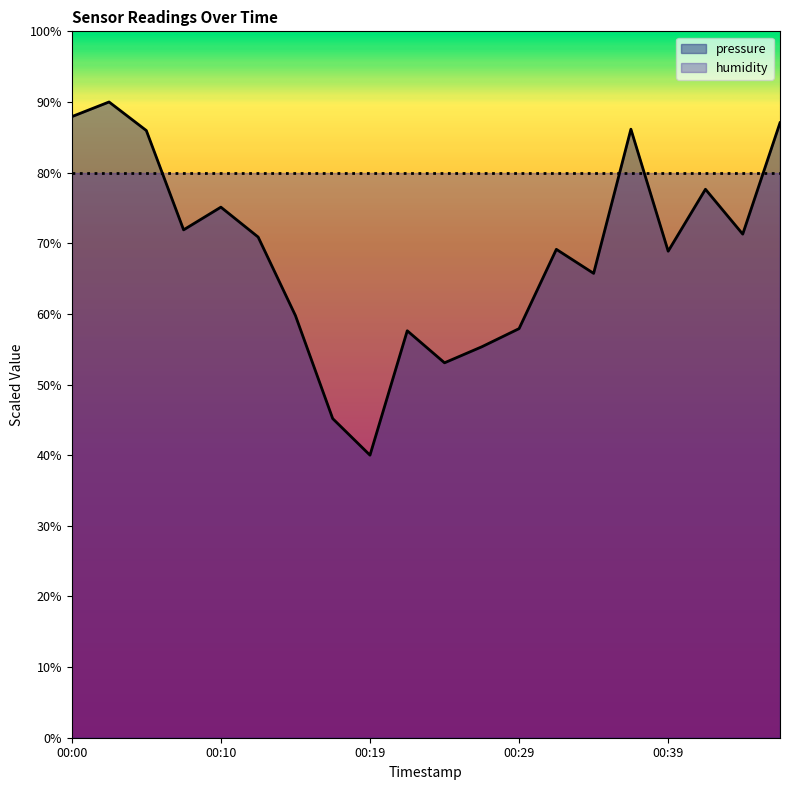

Where is the data nearest to the value 65?

00:34